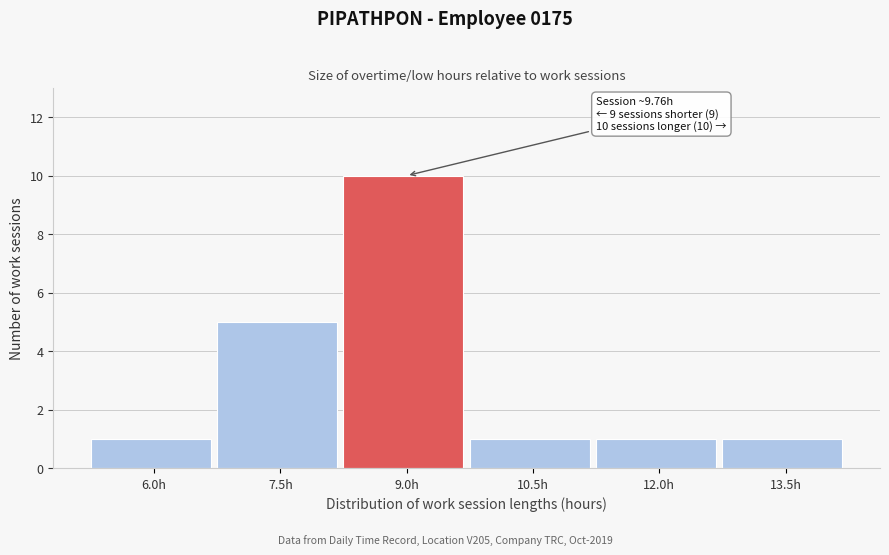

Reading left to right, transcribe all the data shown in this chart.

1	5	10	1	1	1